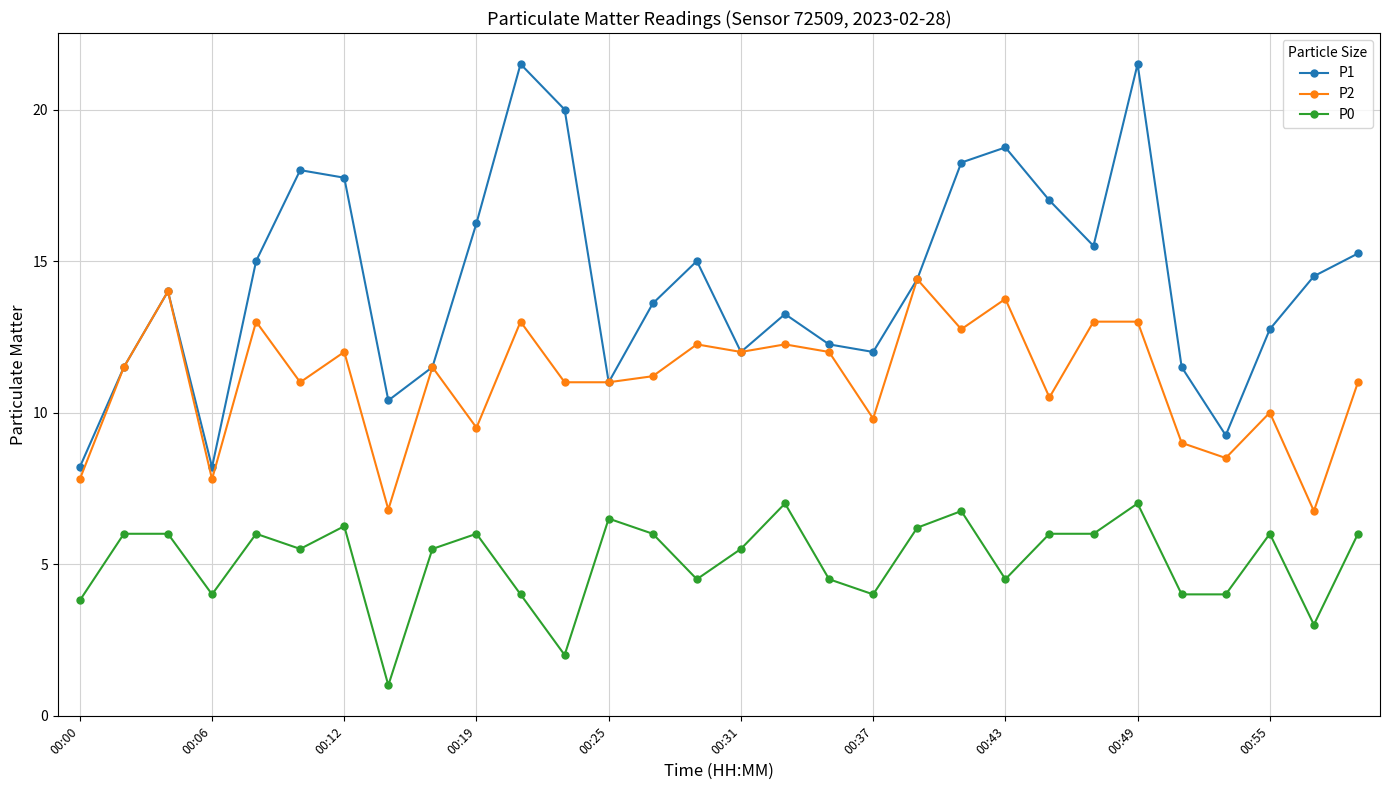

What is the greatest value displayed?

21.5